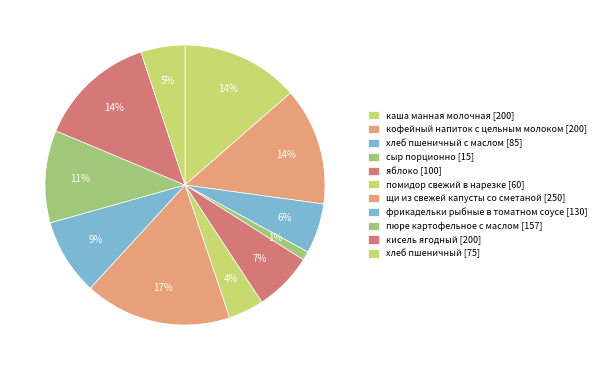

Count the number of slices in the pie.

11